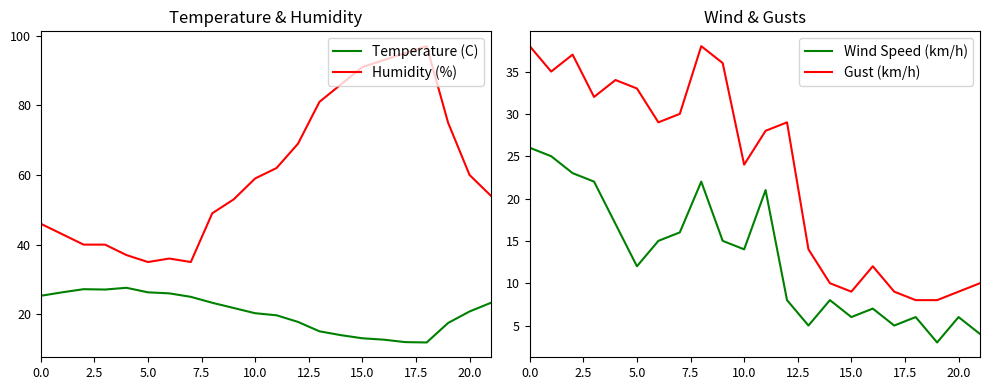

How many values in the Gust (km/h) series are below 29?

11